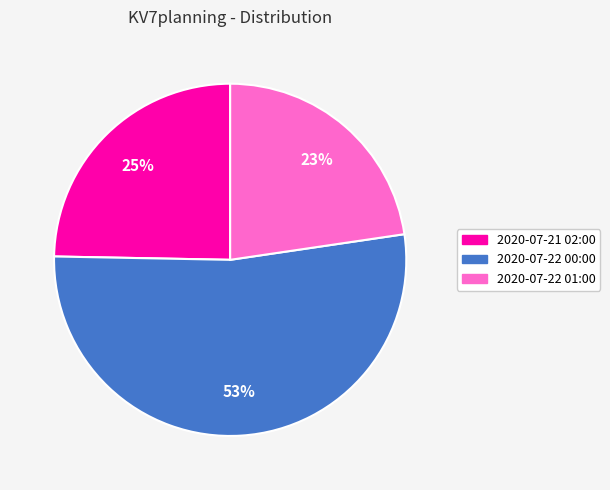

What is the ratio of the value at 2020-07-21 02:00 to the value at 2020-07-22 01:00?

1.1